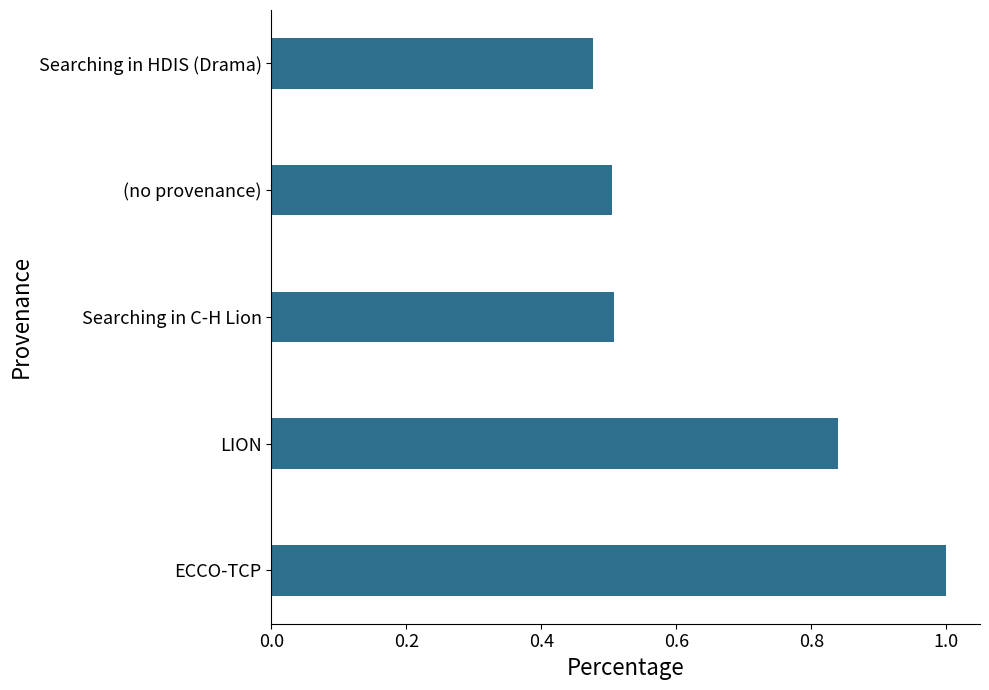

Which has a higher value, (no provenance) or ECCO-TCP?

ECCO-TCP